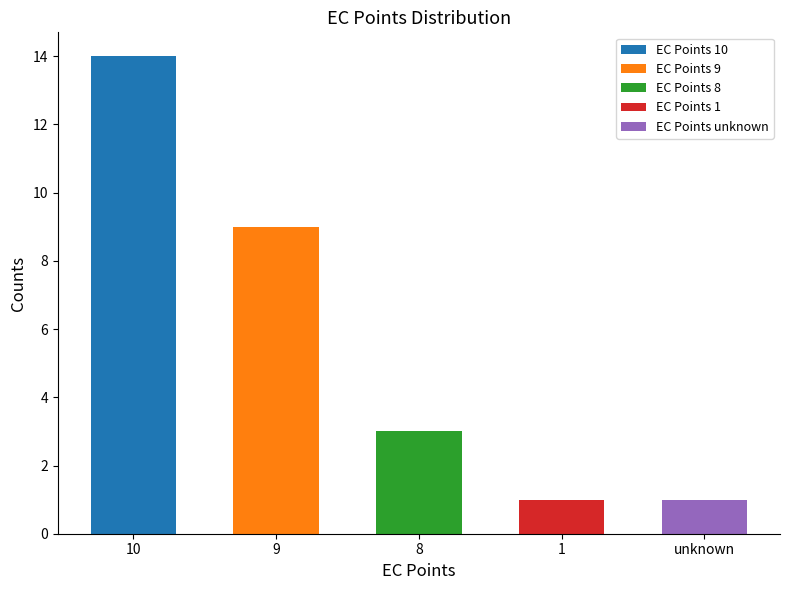

True or false: the data shows 3 at 10.

False